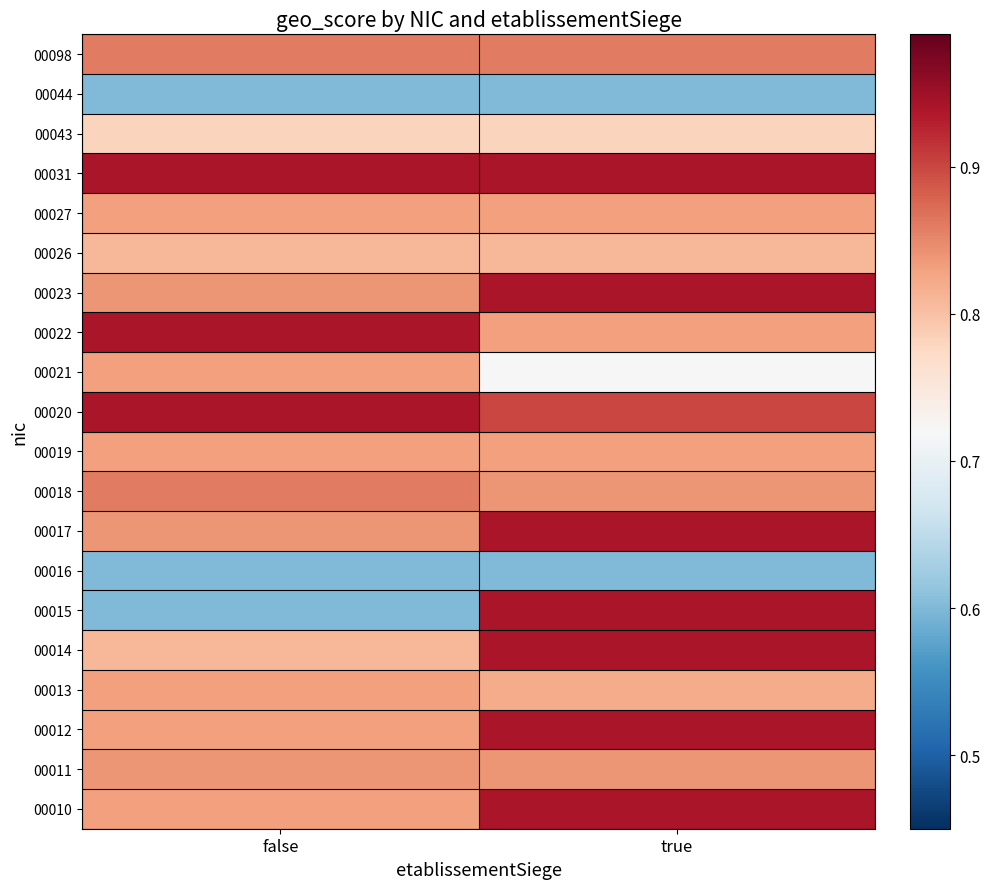

At which category is the sum across all series the highest?

true